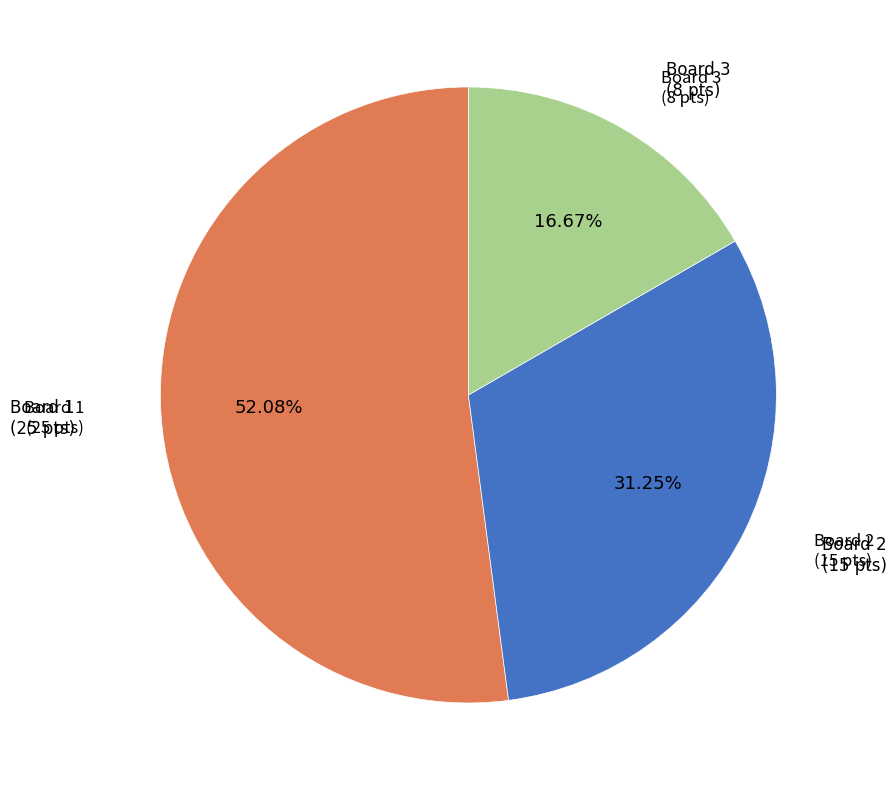

What is the majority slice?

Board 1